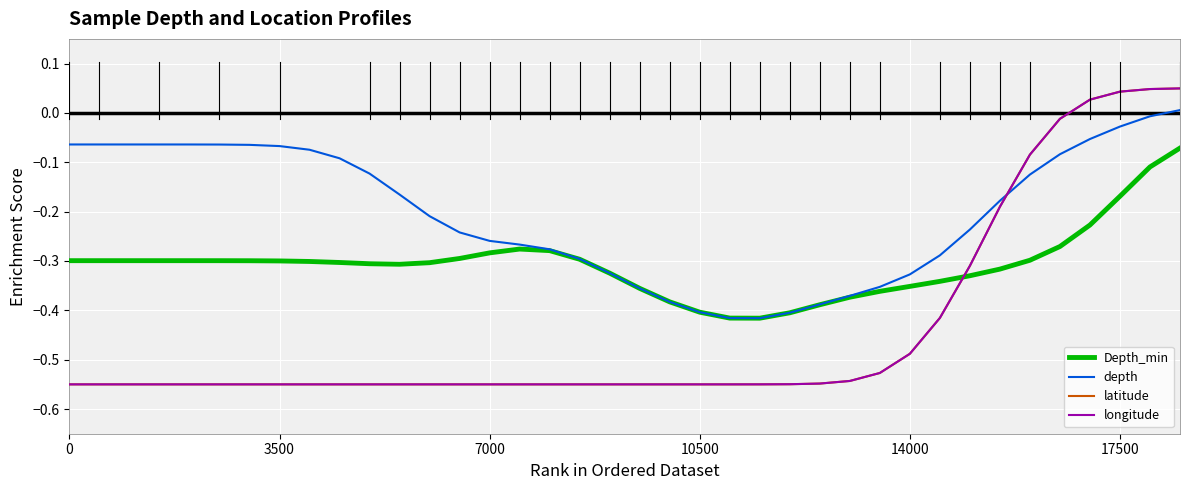

What are all the series names shown in the legend?

Depth_min, depth, latitude, longitude